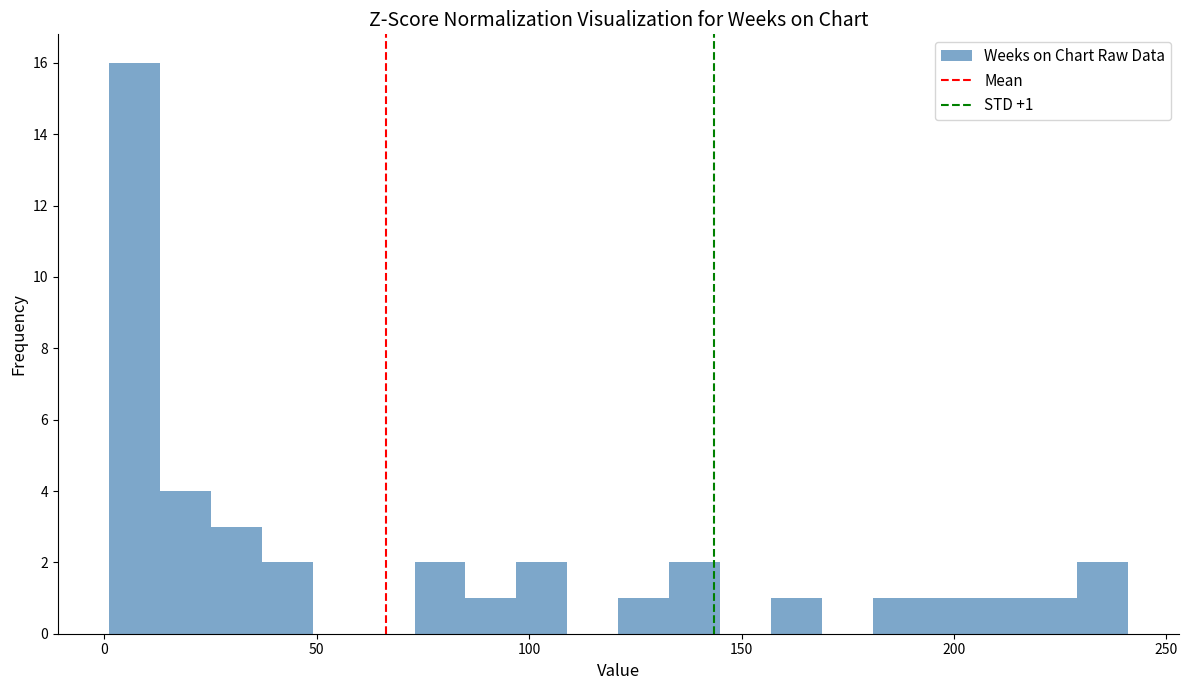

Around what value on the x-axis is the tallest bar? Give the approximate position of its centre, as read against the axis.

5